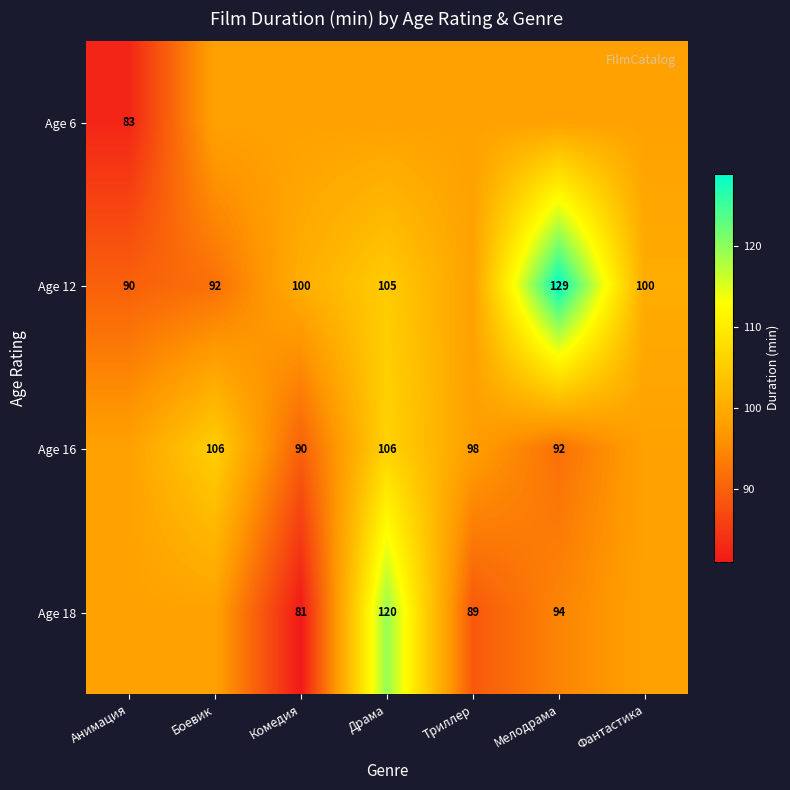

What is the difference between the second highest and minimum values in the Age 12 series?

15.0